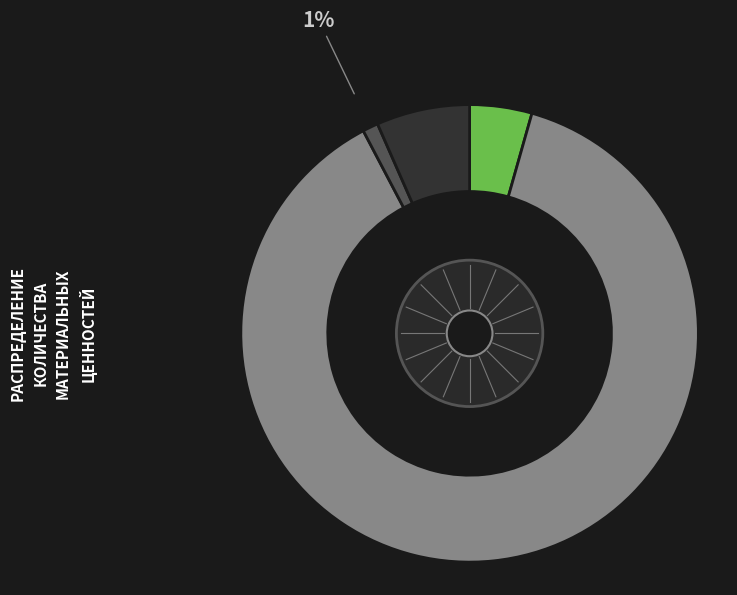

Is there a majority slice in this chart?

Yes